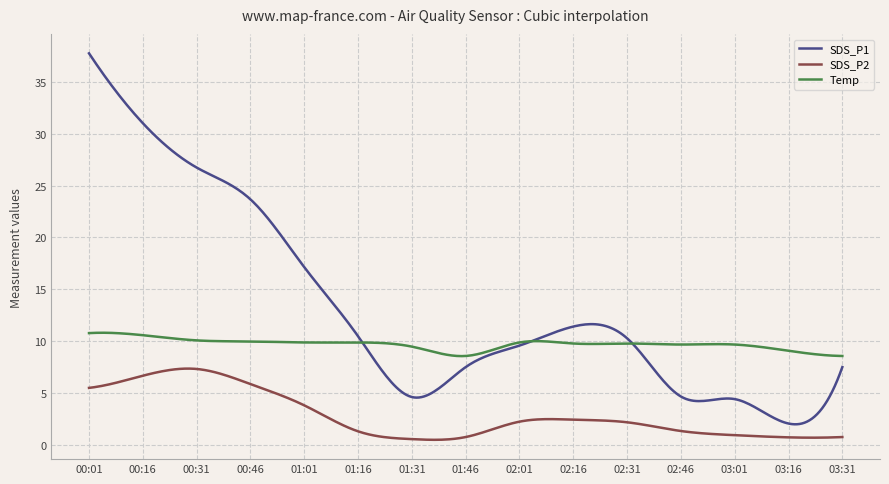

True or false: SDS_P2 and SDS_P1 cross at least once.

False